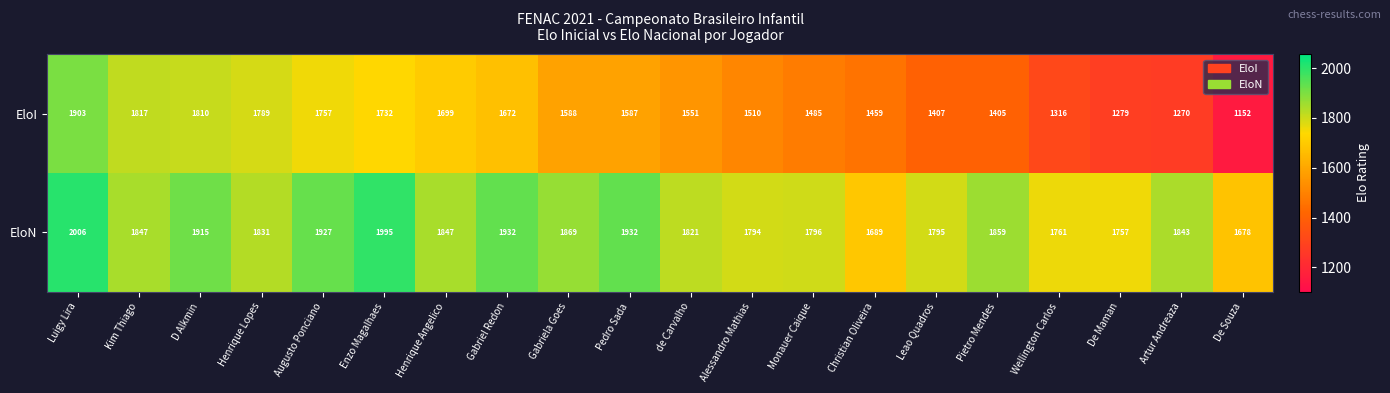

What is the minimum value shown in the chart?

1152